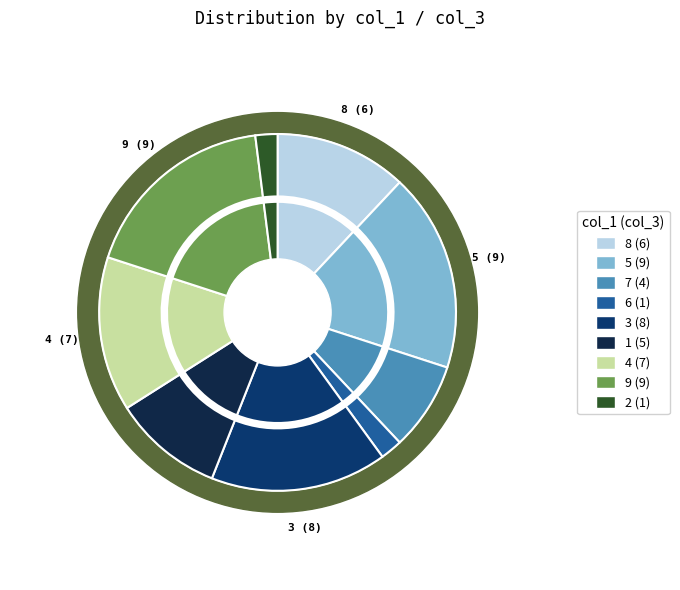

Is there any slice that represents more than half of the pie?

No